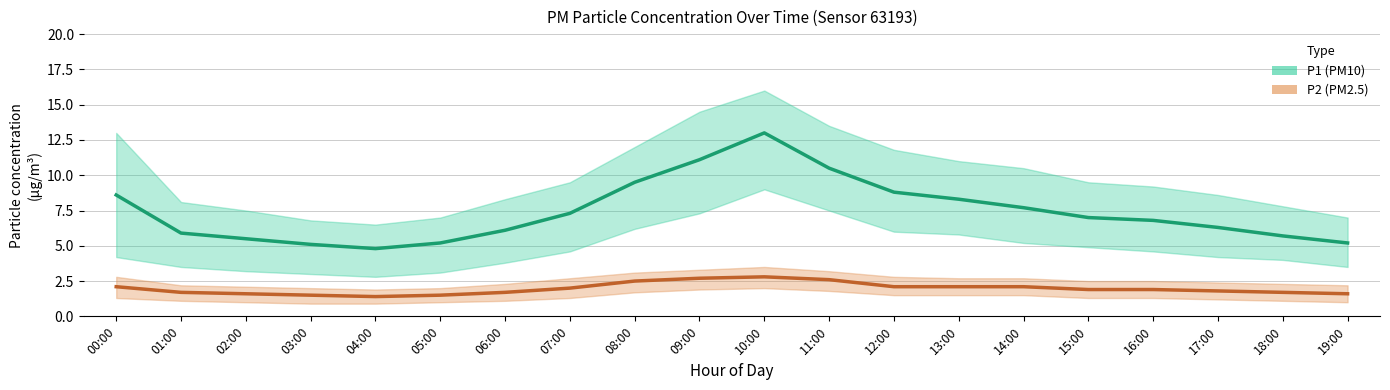

What is the minimum value shown in the chart?

0.9